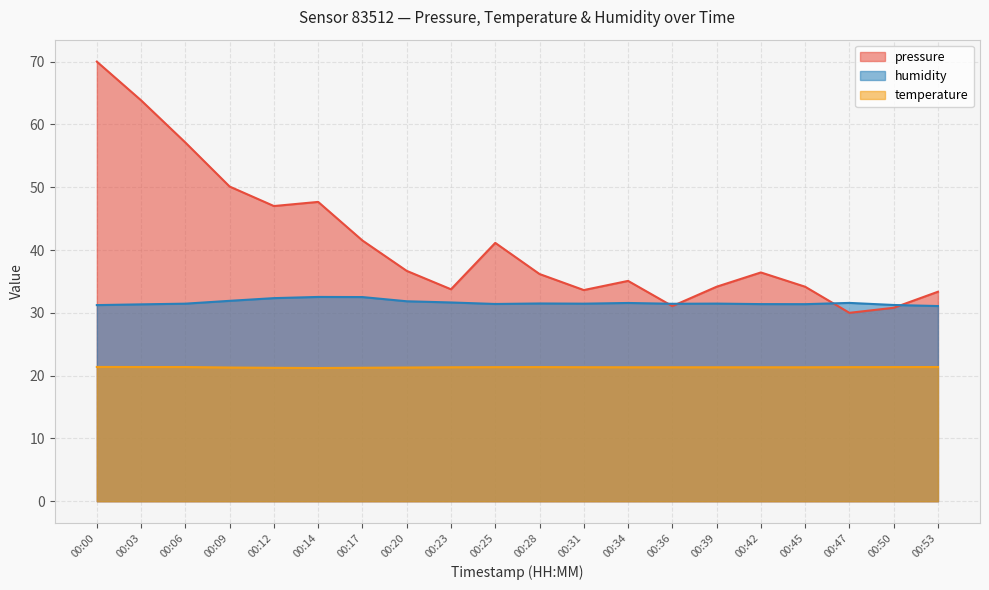

Reading left to right, list all the values displayed in this chart.

pressure: 70.0	63.8	57.1	50.1	47.0	47.7	41.5	36.7	33.7	41.1	36.2	33.6	35.1	31.1	34.2	36.4	34.2	30.0	30.8	33.4
temperature: 21.4	21.4	21.4	21.3	21.2	21.2	21.2	21.3	21.3	21.4	21.4	21.3	21.3	21.3	21.3	21.3	21.3	21.4	21.4	21.4
humidity: 31.2	31.4	31.5	31.9	32.3	32.5	32.5	31.8	31.6	31.4	31.5	31.5	31.6	31.4	31.5	31.4	31.4	31.6	31.2	31.1